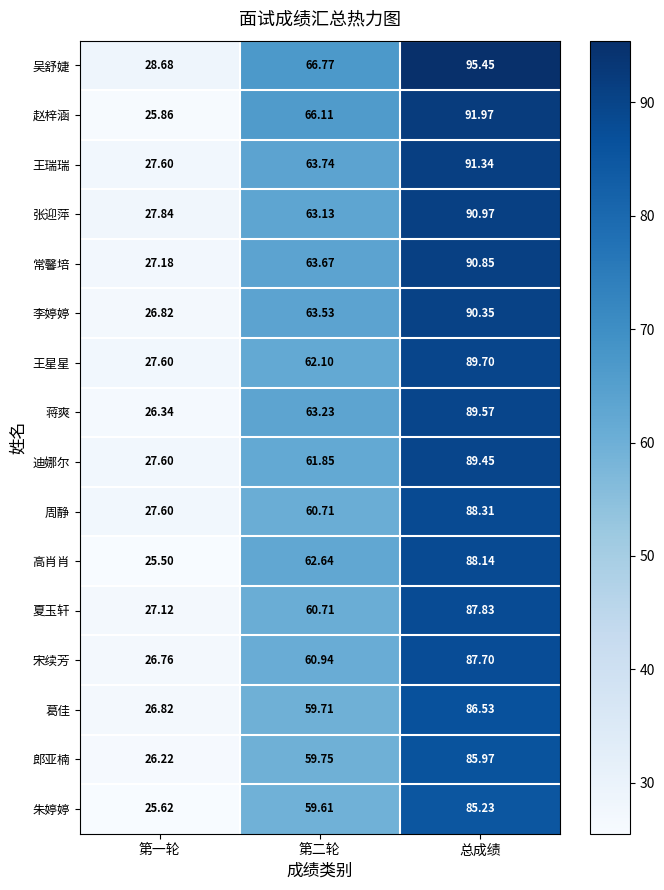

Between 第一轮 and 总成绩, which series saw the biggest shift?

吴舒婕